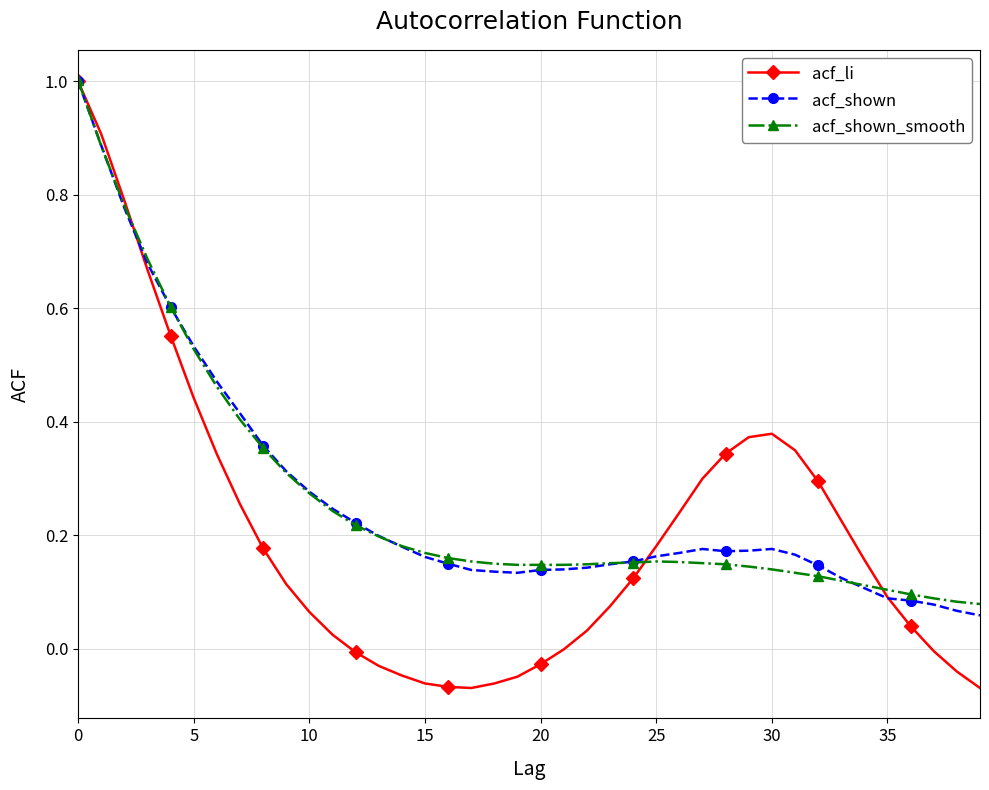

Which series has the widest spread of values?

acf_li